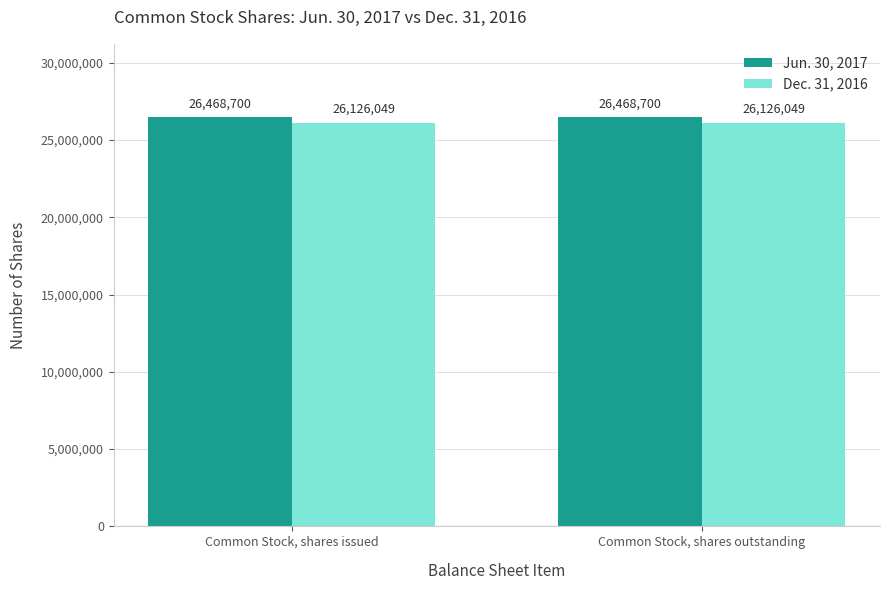

What value does the Jun. 30, 2017 series have at Common Stock, shares issued?

26468700